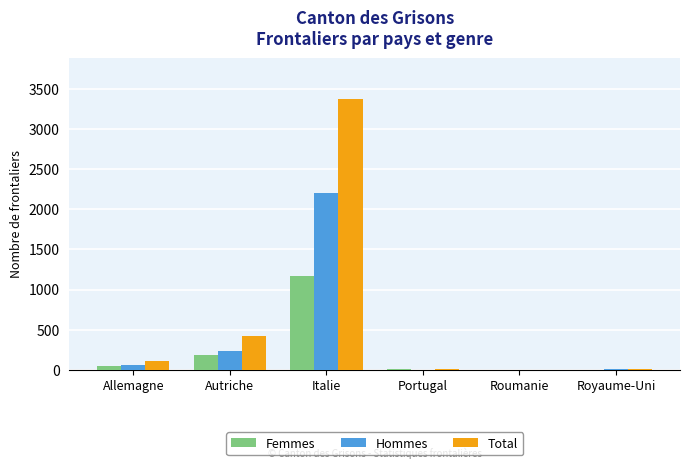

Between Autriche and Royaume-Uni, which series saw the biggest shift?

Total